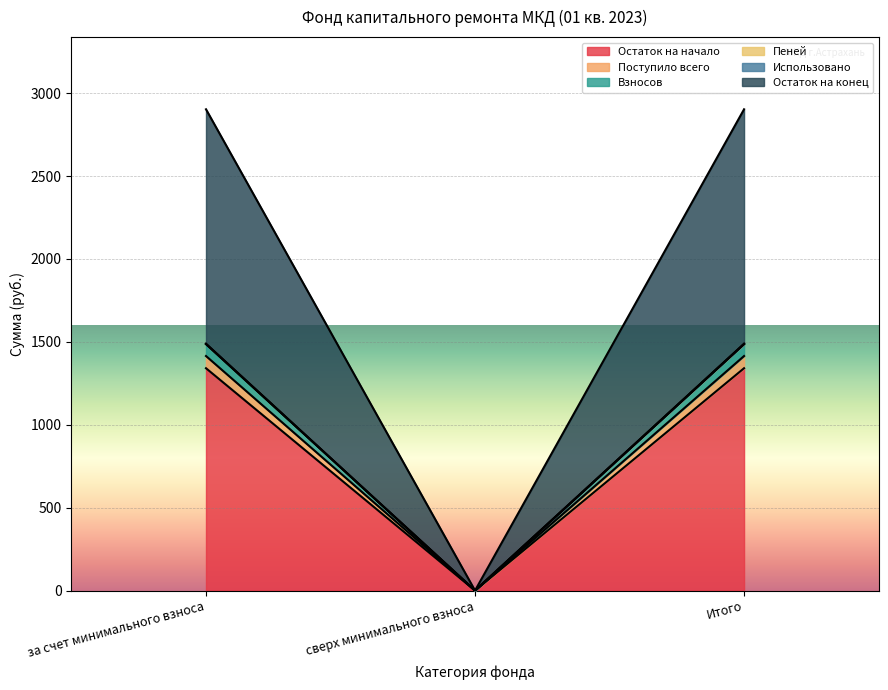

Does the chart display data point markers on the line(s)?

No